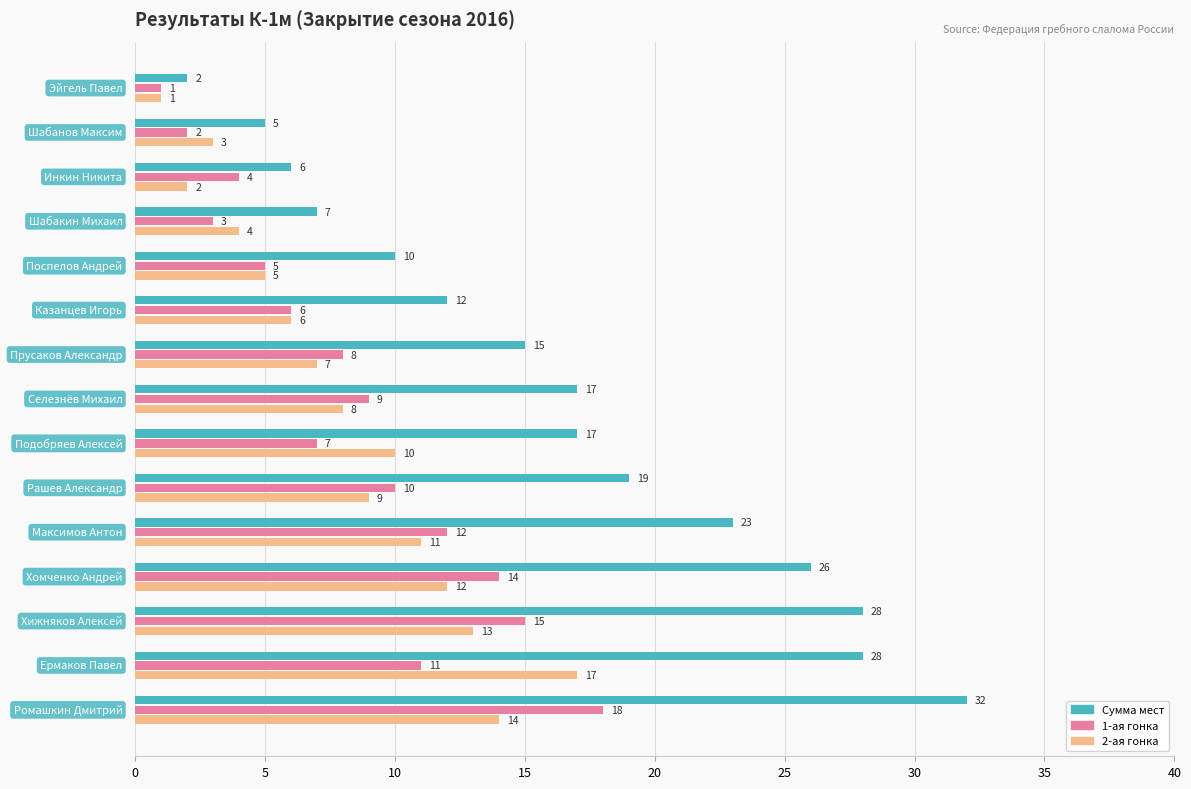

What is the difference between the maximum and minimum values in the 2-ая гонка series?

16